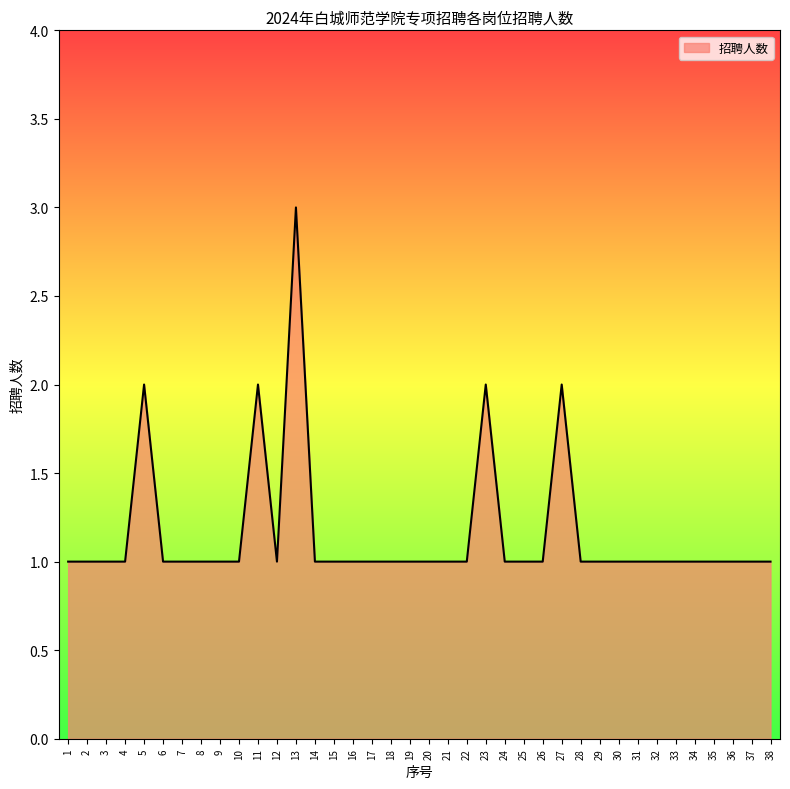

How many lines are shown in the chart?

1